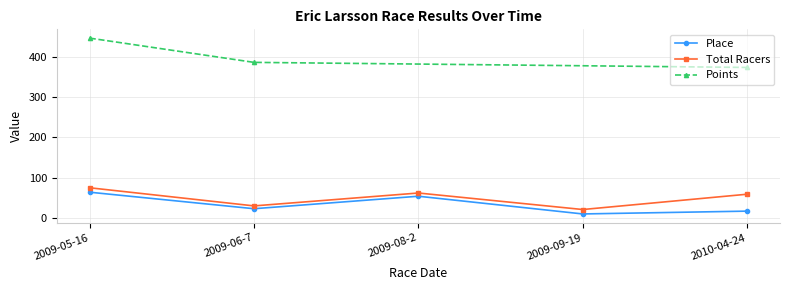

What position from the right is 2010-04-24?

1